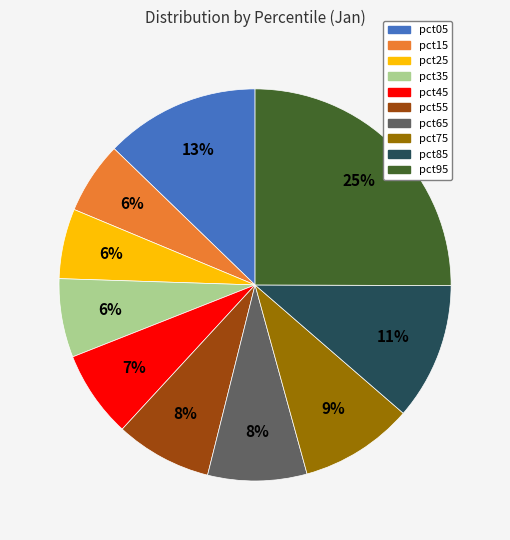

To the nearest percent, what is the average slice percentage?

10%